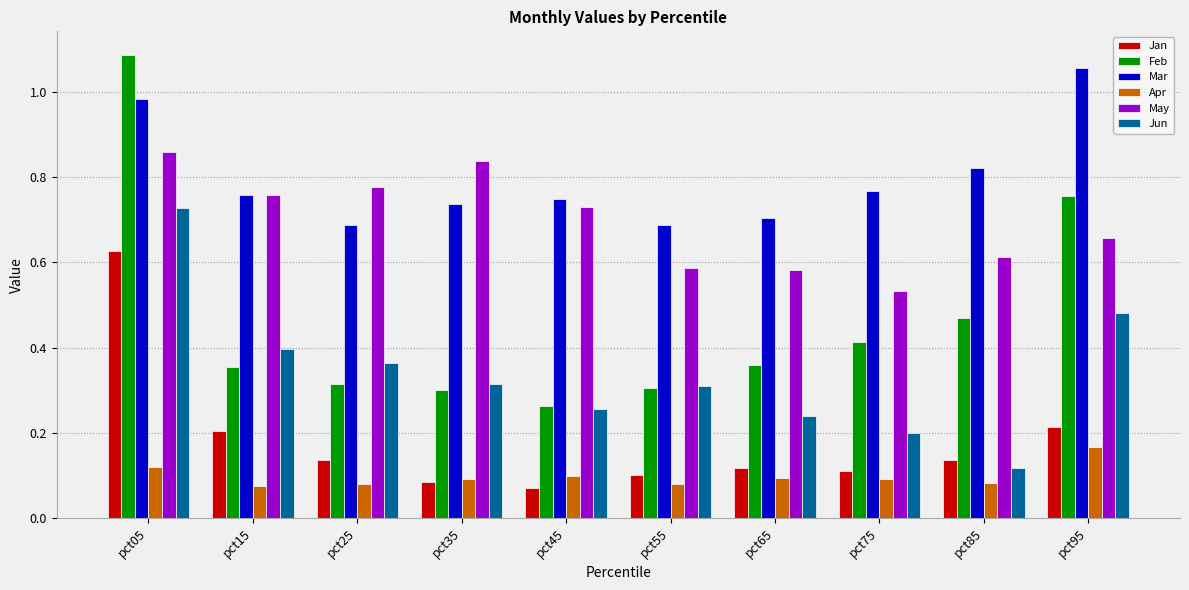

Which series has the largest range (max minus min)?

Feb